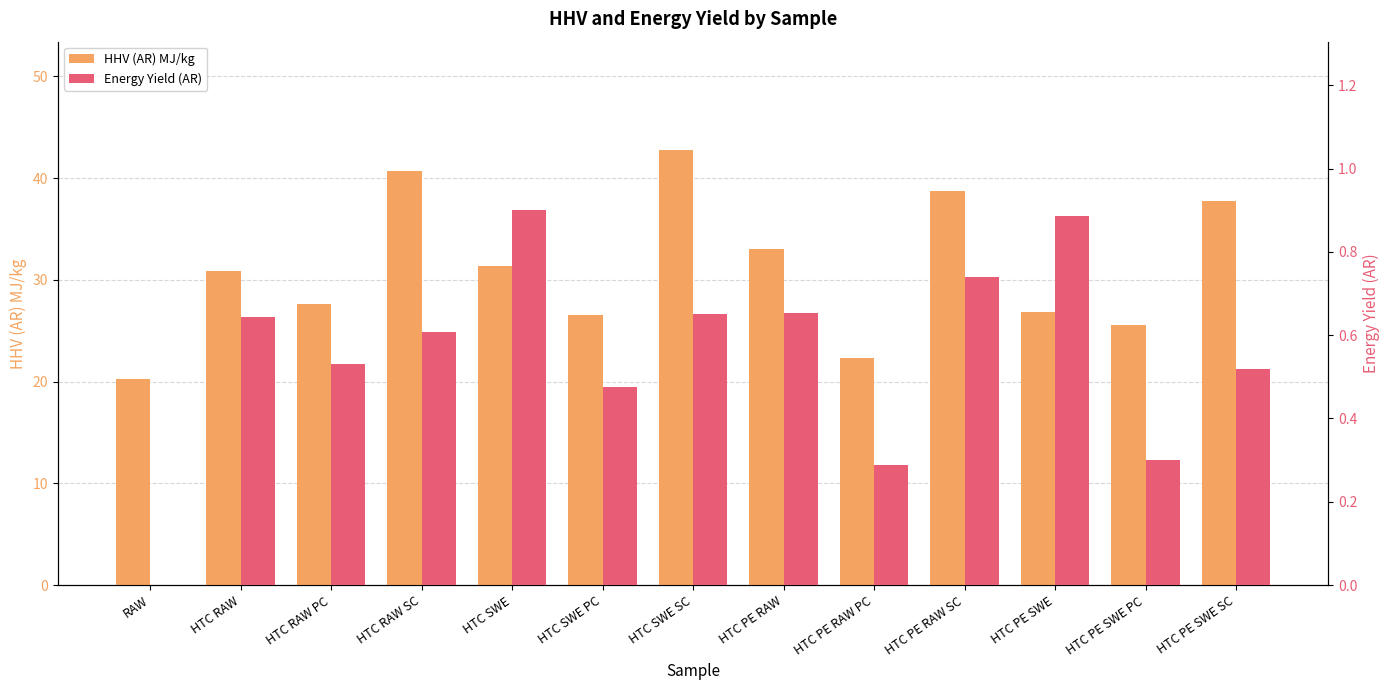

Which series has the largest range (max minus min)?

HHV (AR) MJ/kg